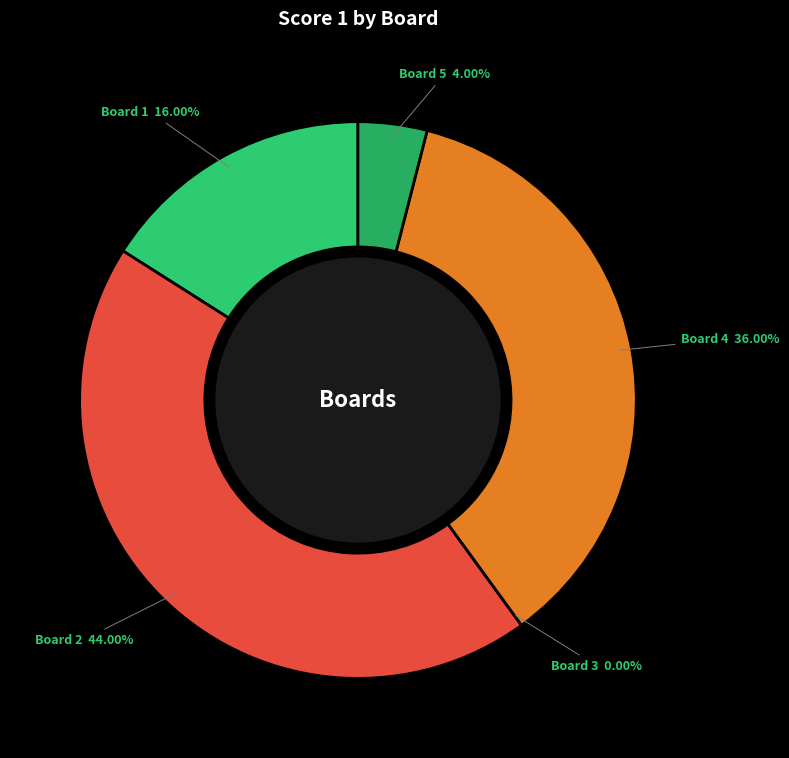

To the nearest percent, what is the difference between the Board 3 and Board 4 slice percentages?

36%